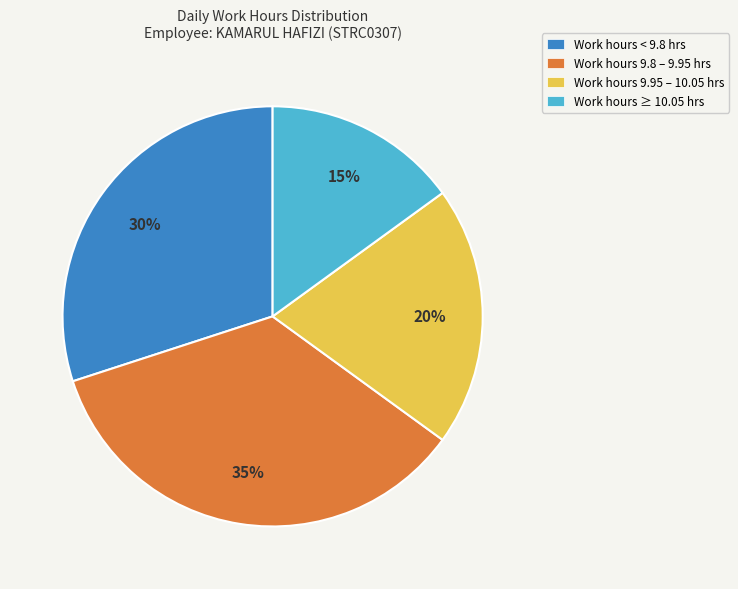

How many segments does this pie chart have?

4